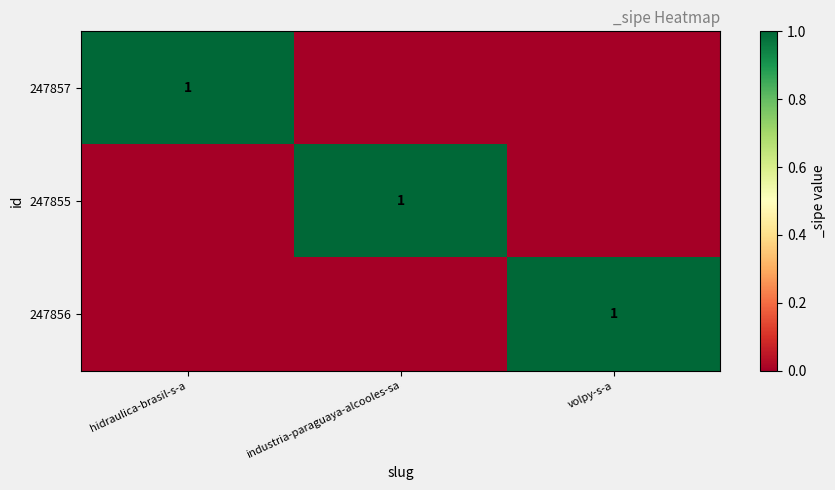

True or false: 247855 has a value of 2 at industria-paraguaya-alcooles-sa.

False